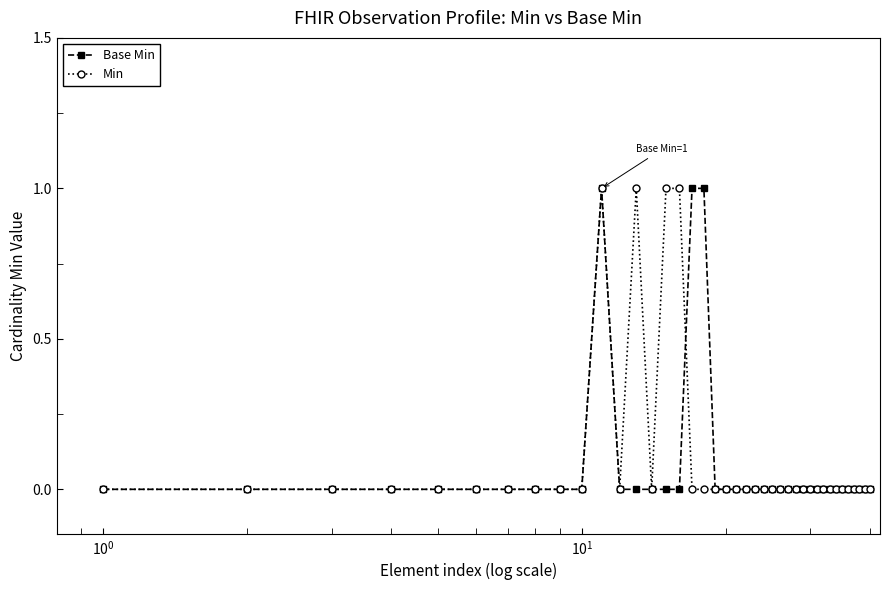

After their last crossing, which series has the higher values: Base Min or Min?

Base Min